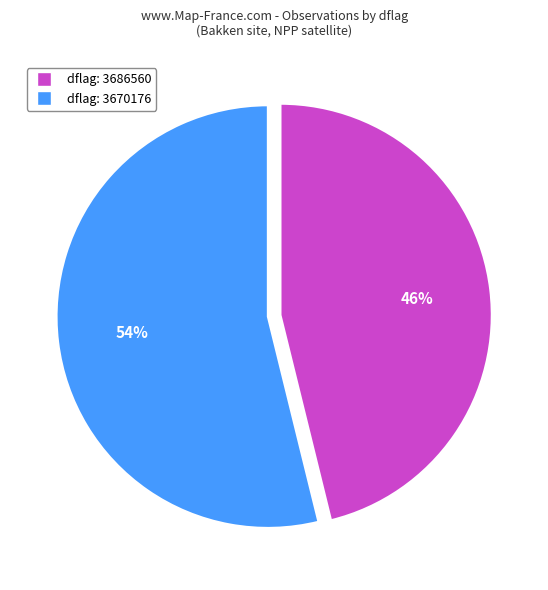

To the nearest percent, what portion does dflag: 3686560 represent?

46%